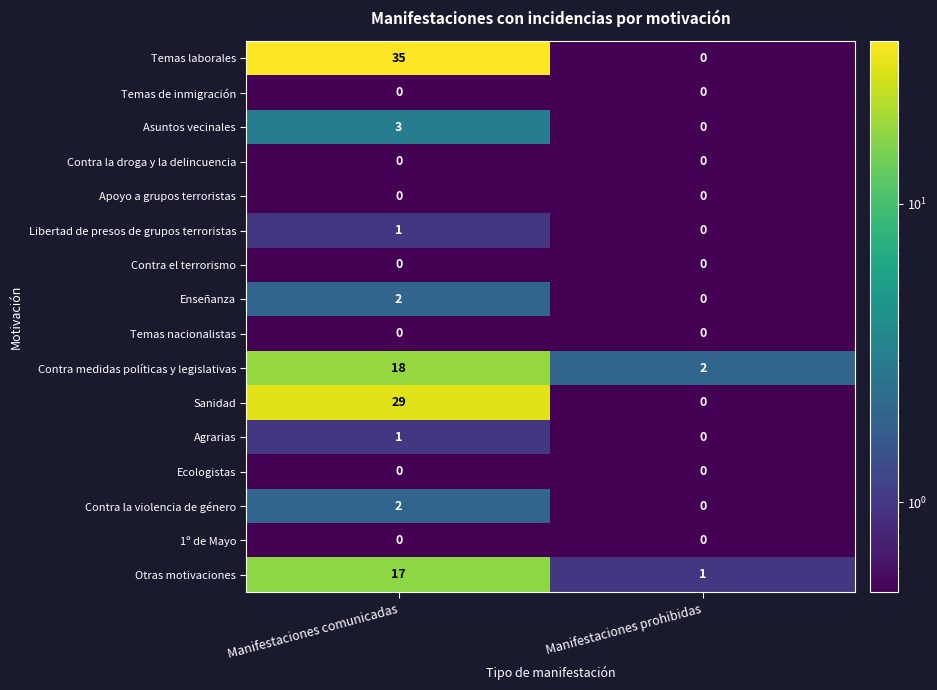

Which series has the largest range (max minus min)?

Temas laborales